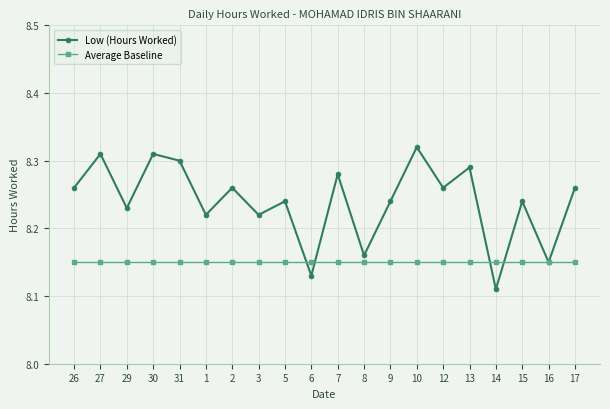

Rank the series by their average value, from lowest to highest.

Average Baseline, Low (Hours Worked)